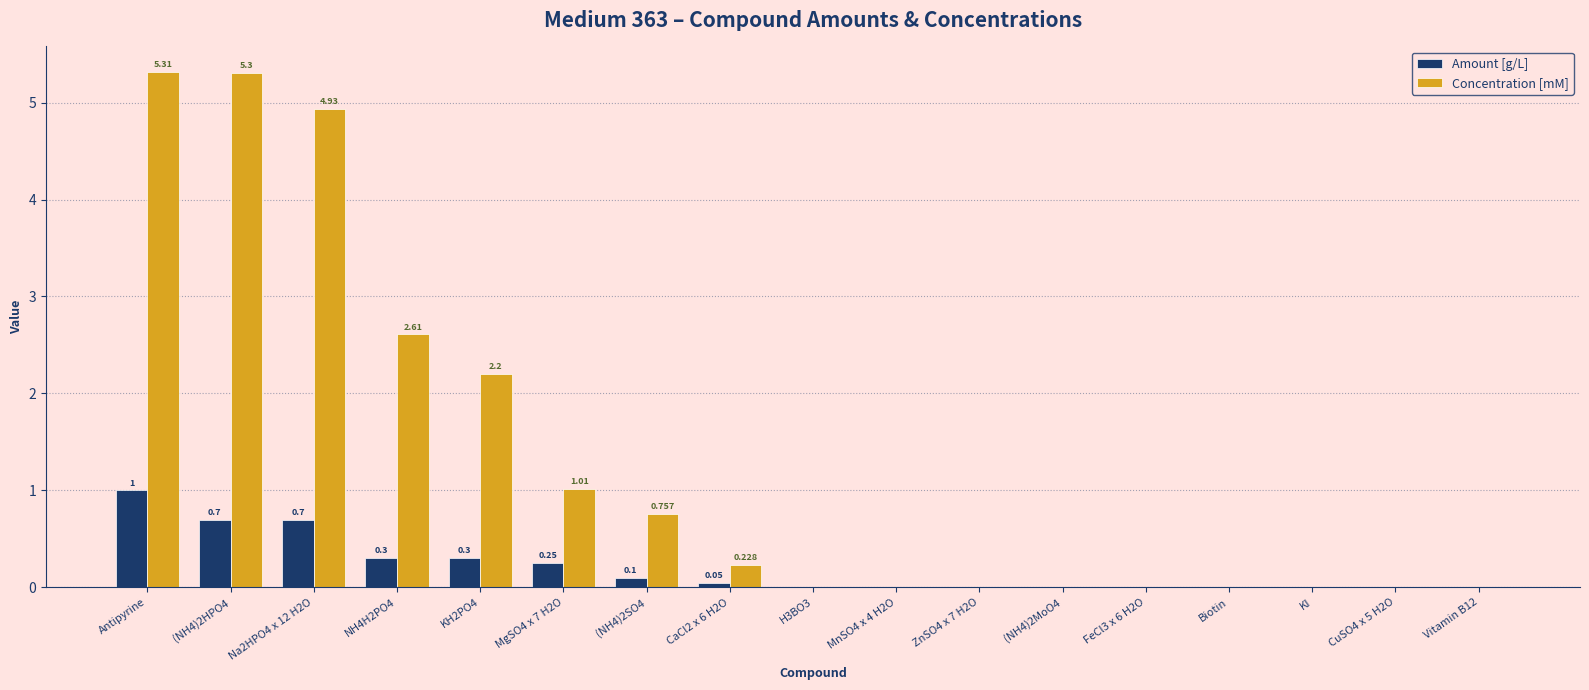

Where is Concentration [mM] nearest to the value 2?

KH2PO4